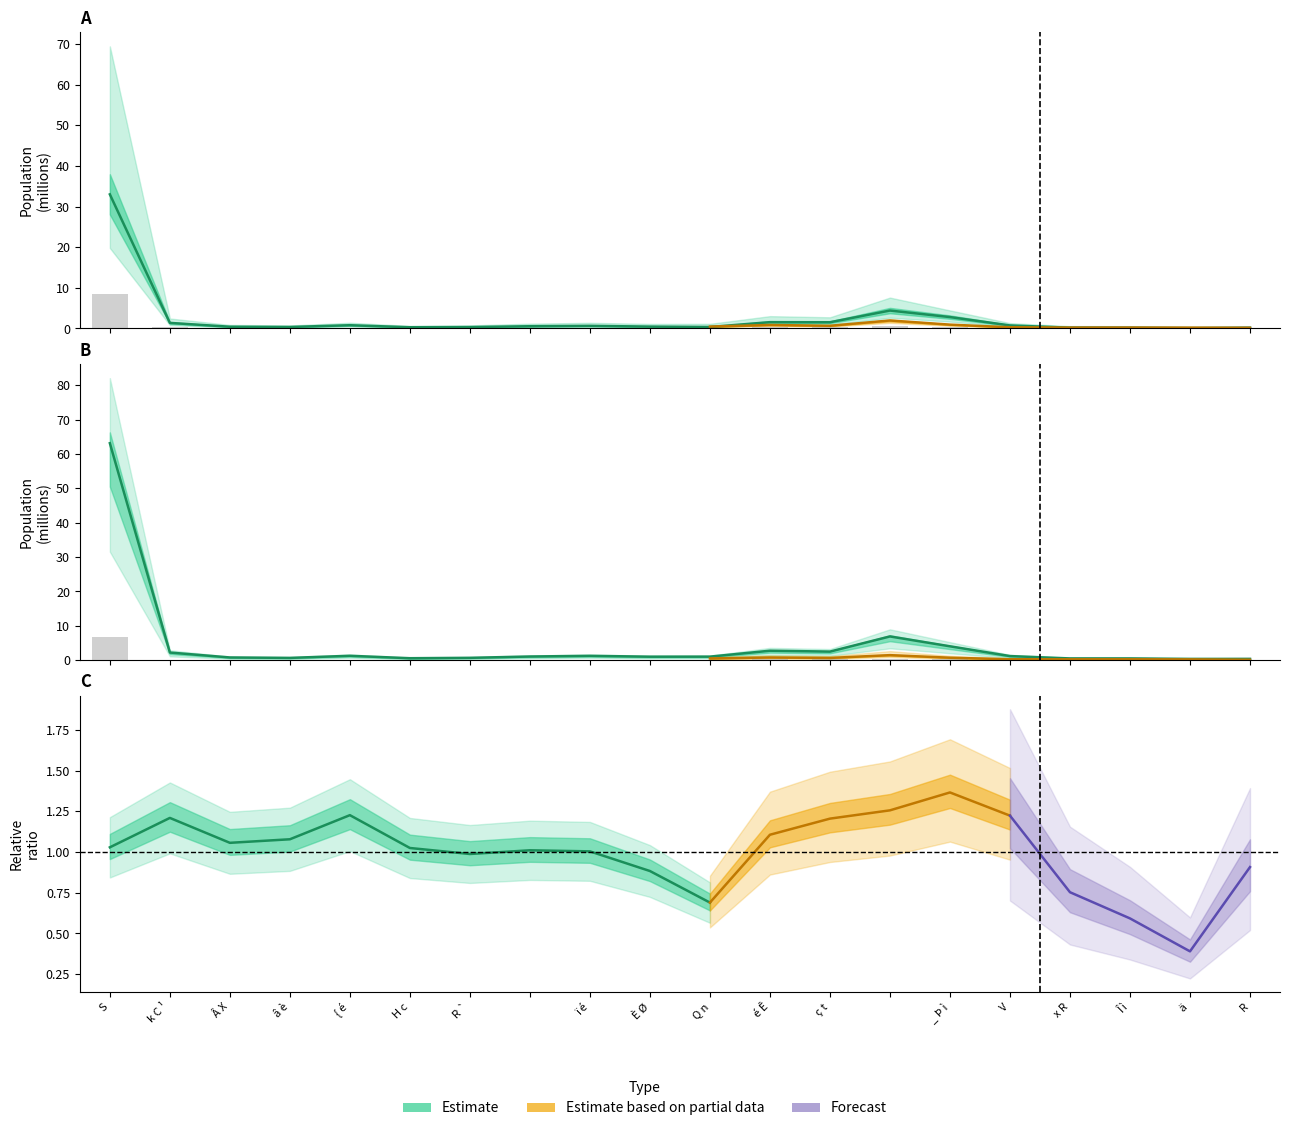

Does the chart contain any negative values?

No